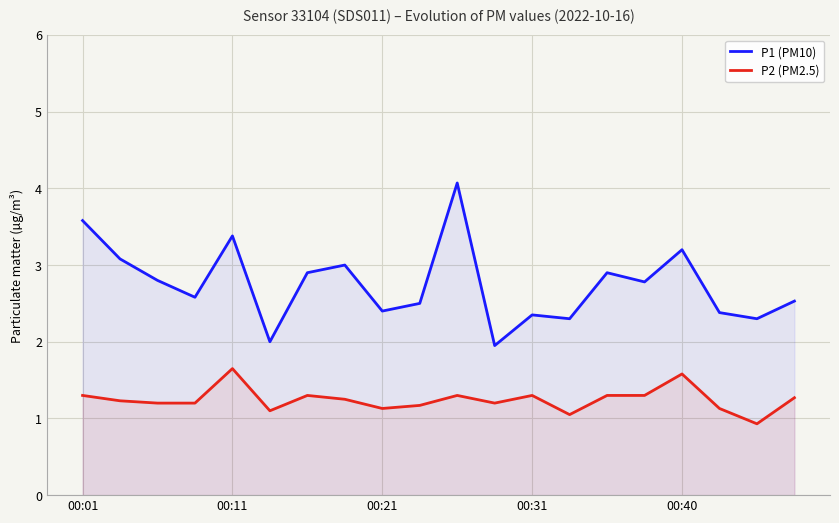

Does the chart display data point markers on the line(s)?

No